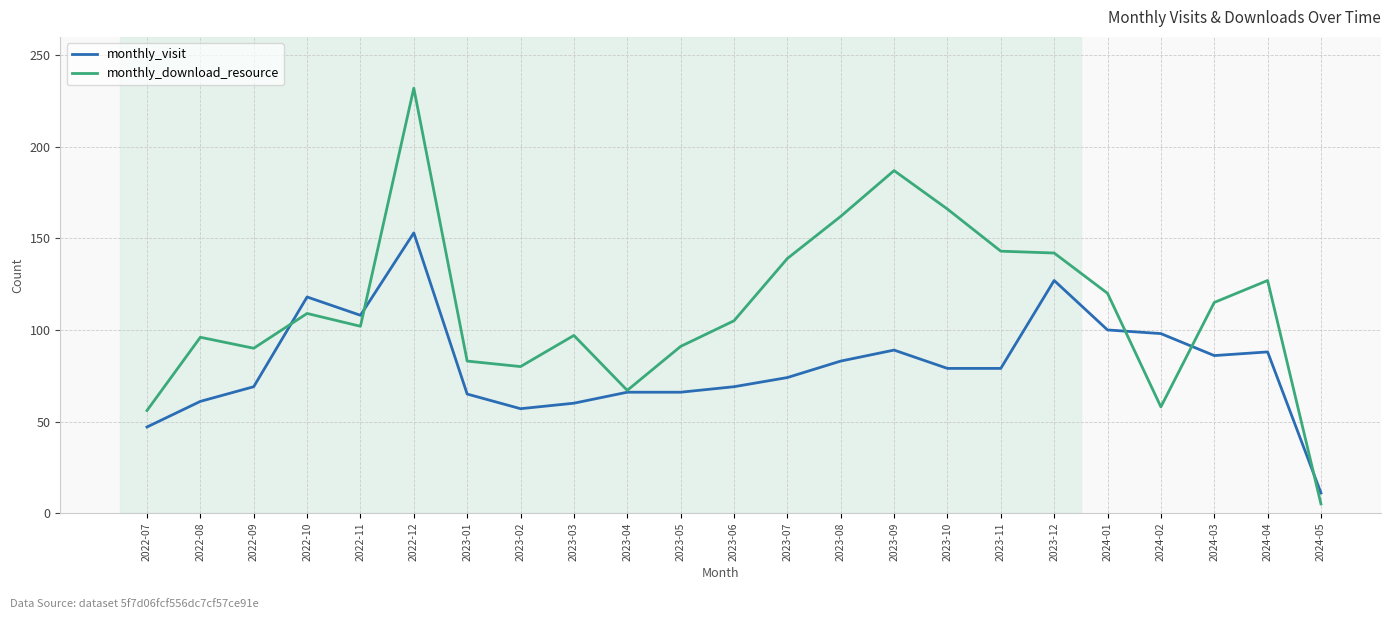

List the series in order of their peak value, highest first.

monthly_download_resource, monthly_visit